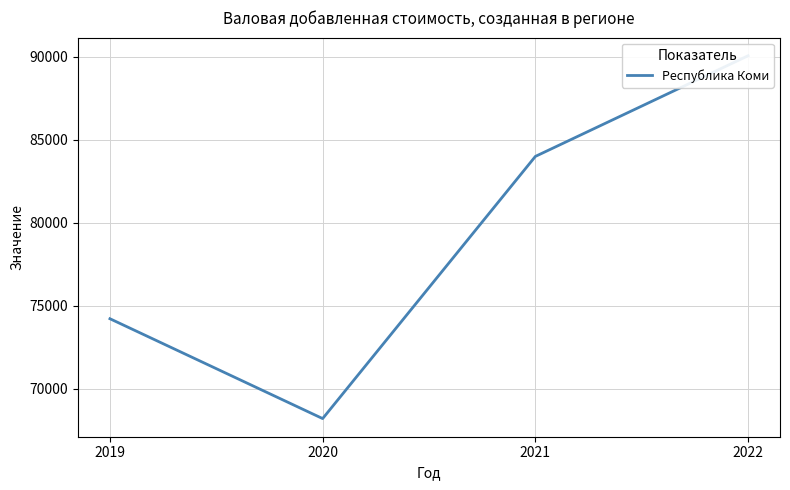

Reading left to right, list all the values displayed in this chart.

2019=74219.9	2020=68203.4	2021=84000.5	2022=90066.0